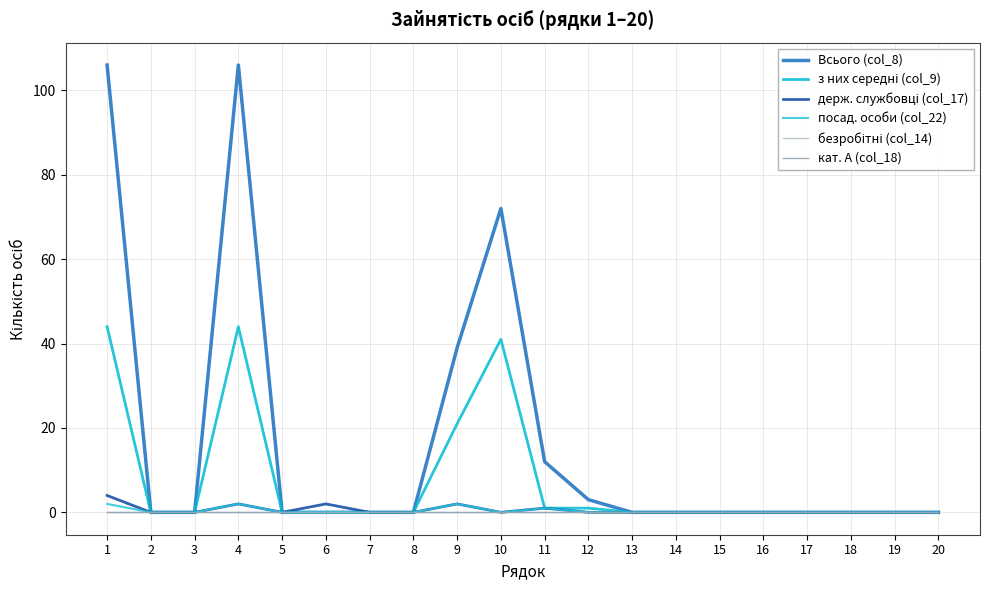

Does the chart have visible grid lines?

Yes